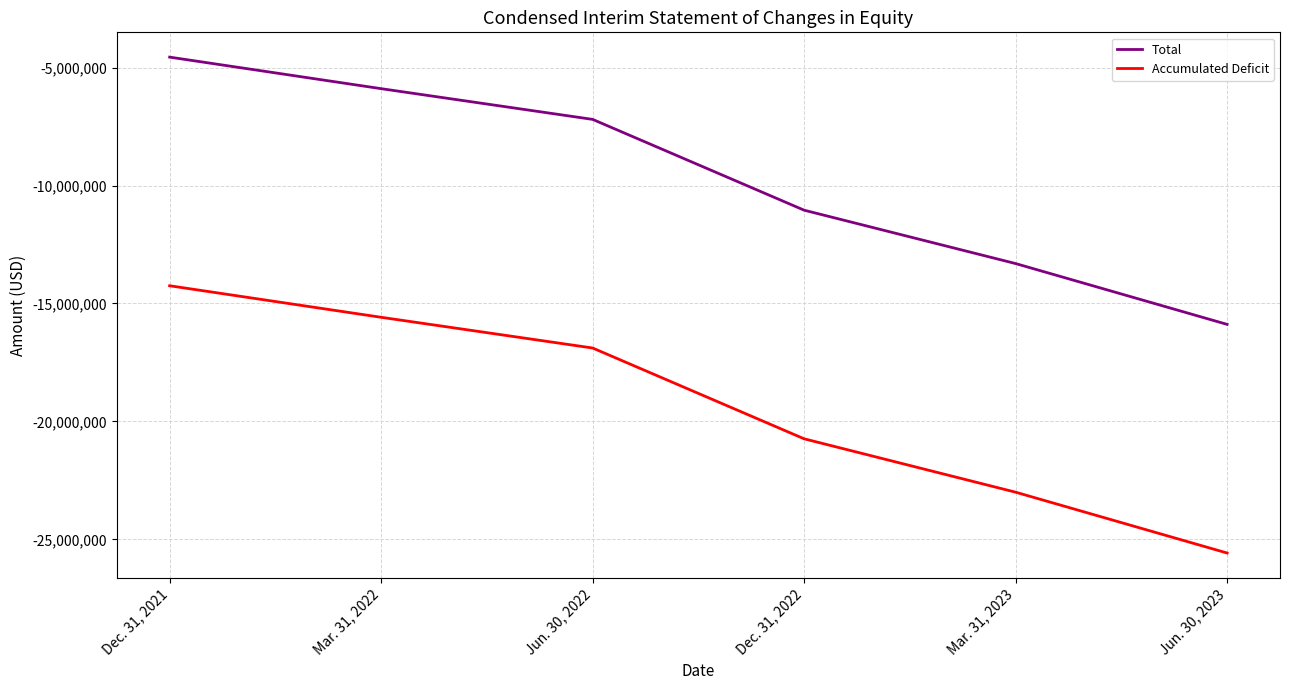

True or false: Total and Accumulated Deficit cross at least once.

False